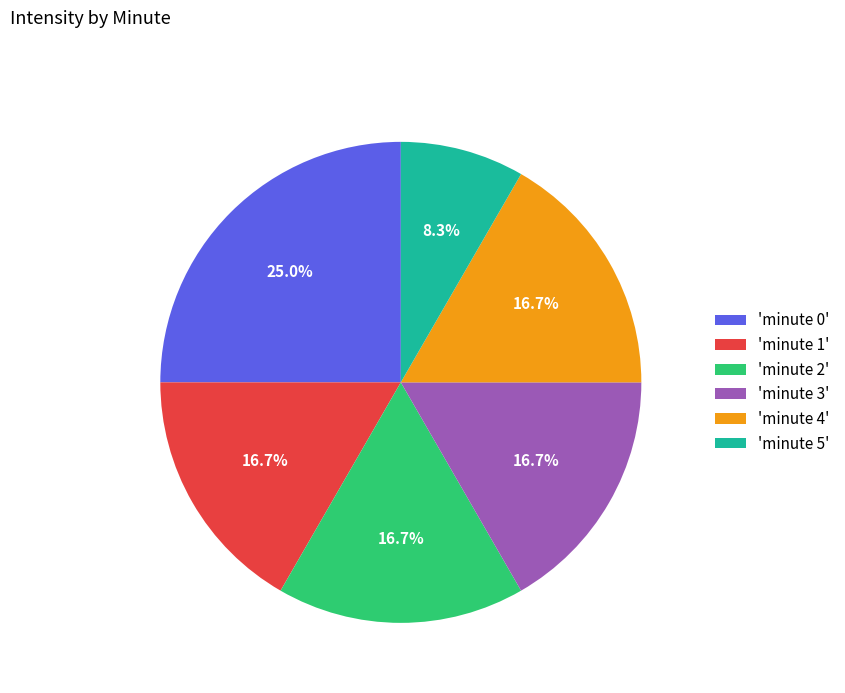

Does 'minute 3' account for over 50% of the chart?

No